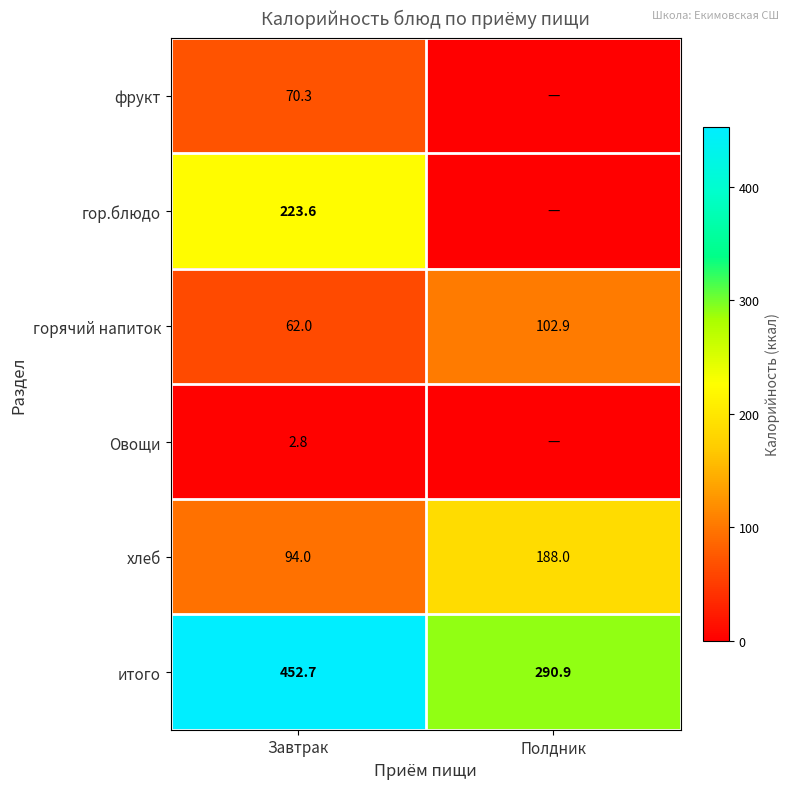

How many data points in горячий напиток are less than 102?

1